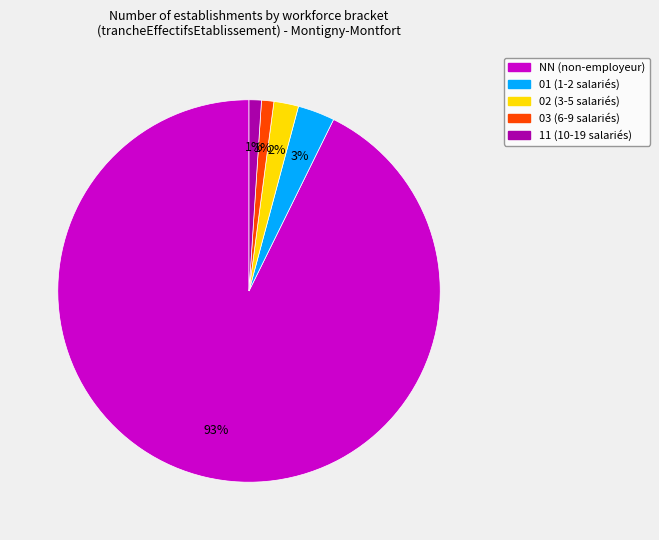

Is it true that NN is 93% of the pie?

True